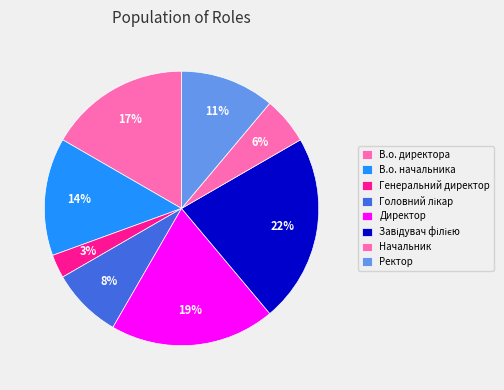

Which category has the smallest portion of the pie?

Генеральний директор